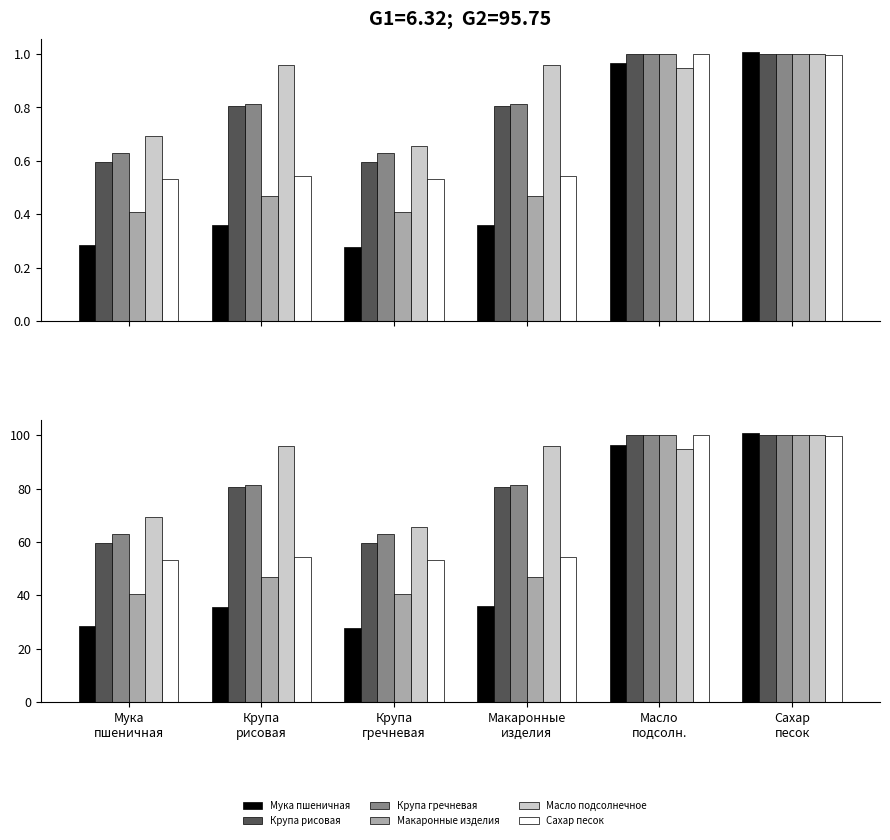

What is the label of the 6th bar from the right?

Мука
пшеничная